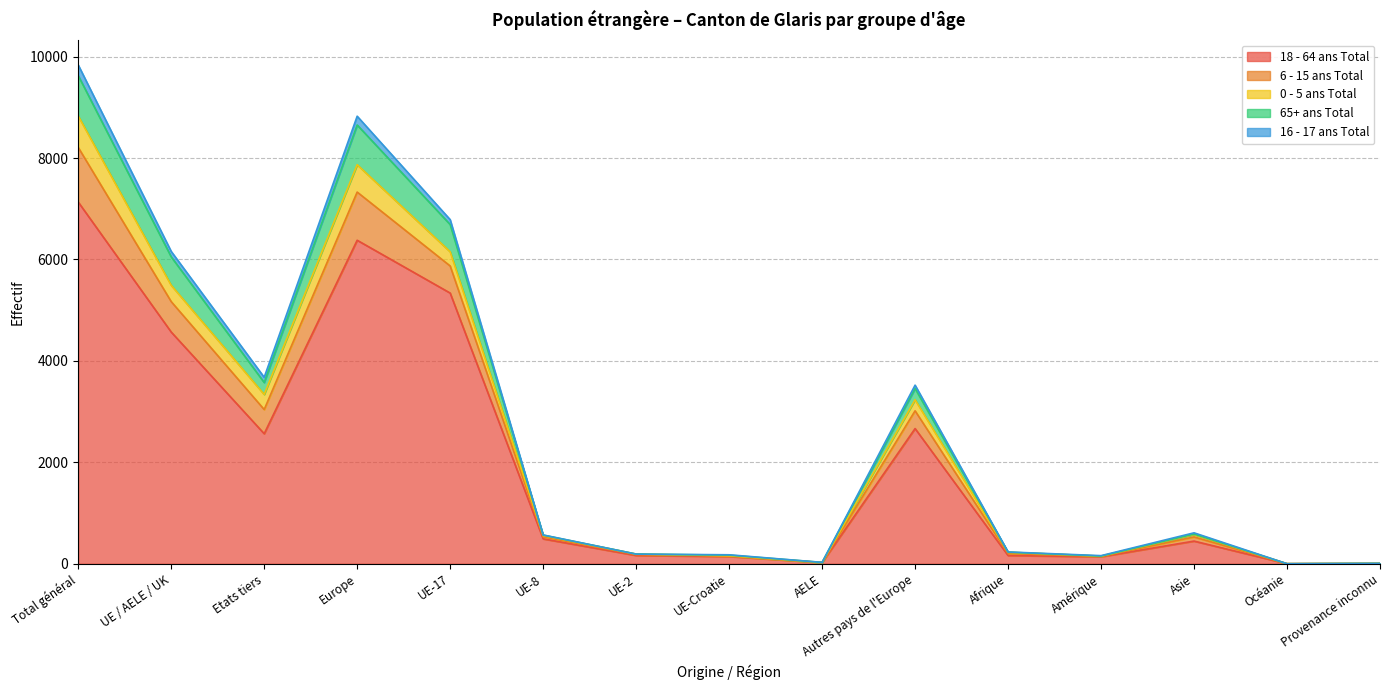

True or false: 6 - 15 ans Total and 65+ ans Total intersect in this chart.

False